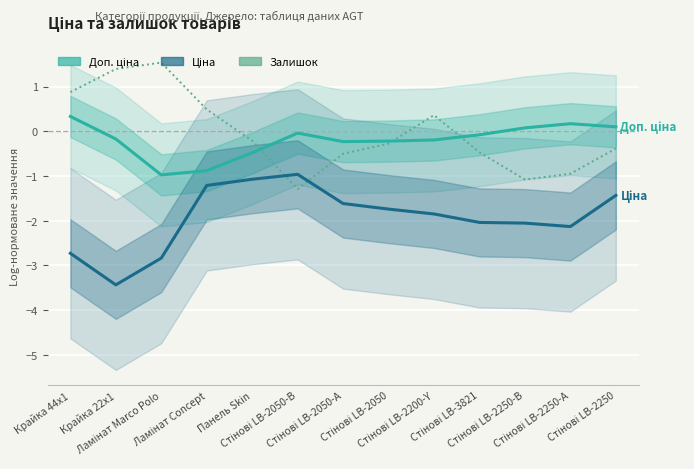

What is the difference between the highest and lowest values at Крайка 44x1?

3.6